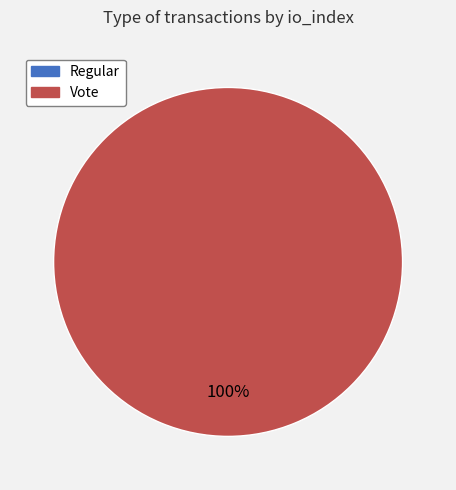

Is it true that Regular (0) is 0% of the pie?

True